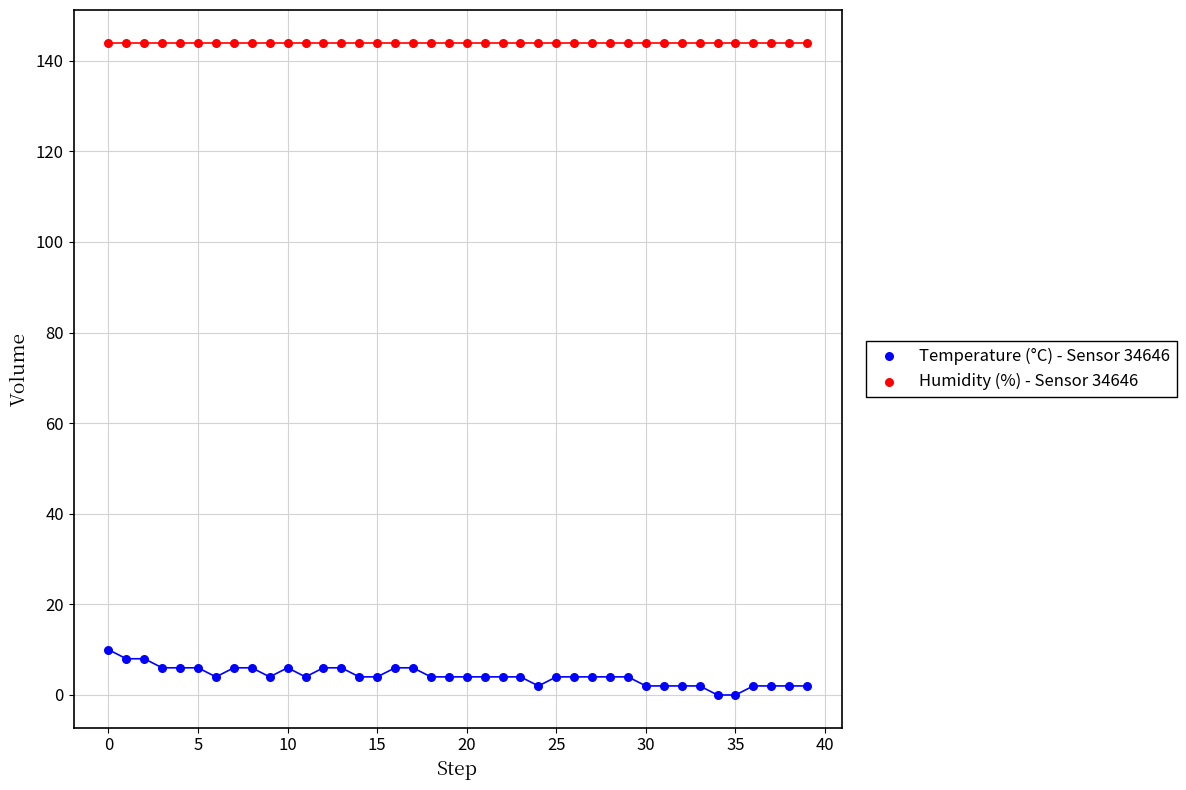

Which series reaches the maximum Y coordinate?

Humidity (%) - Sensor 34646